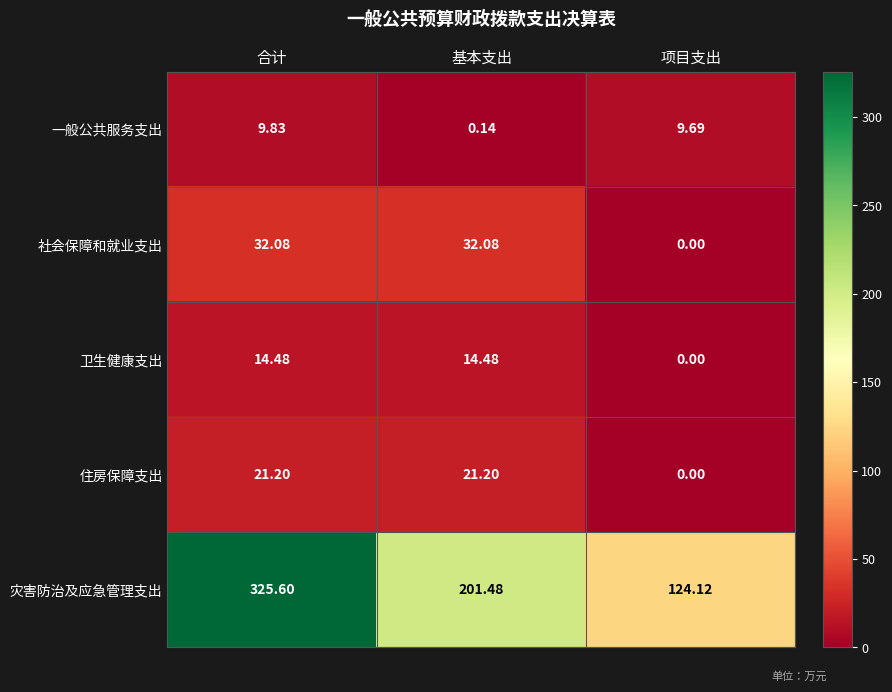

Between 基本支出 and 项目支出, which series saw the biggest shift?

灾害防治及应急管理支出